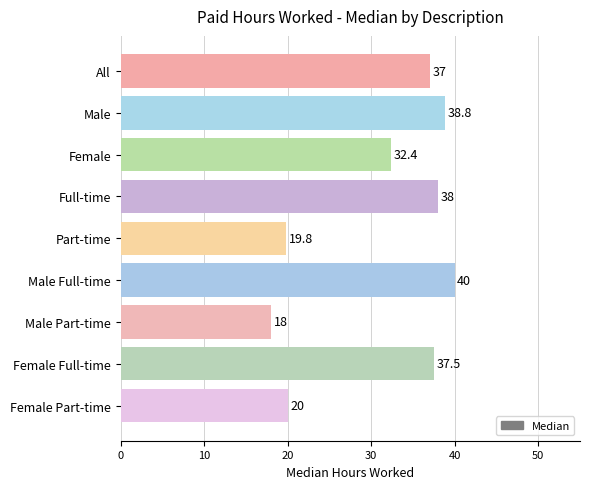

Which has a higher value, Female or Part-time?

Female